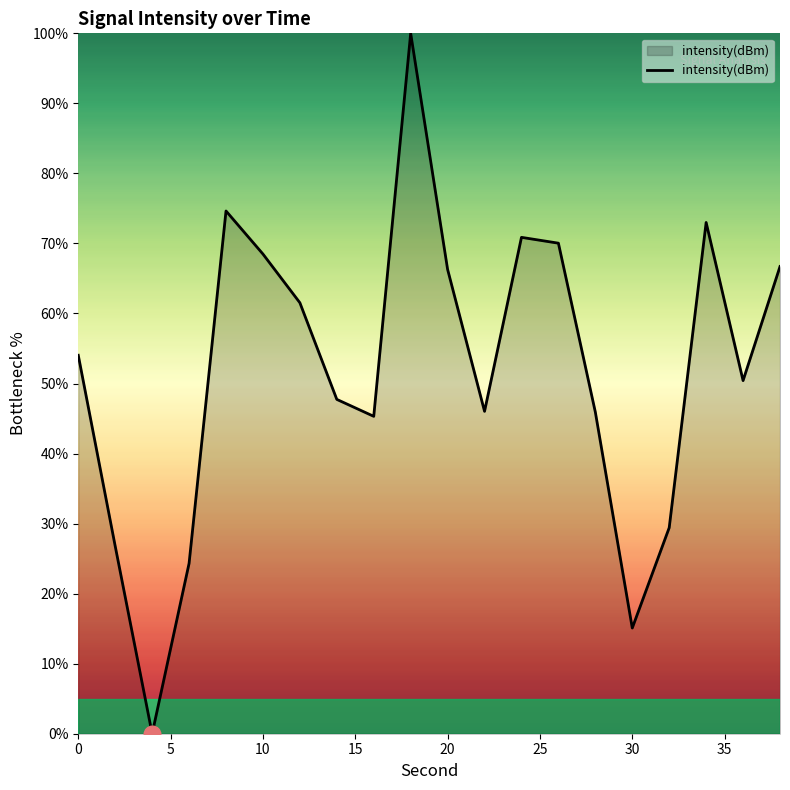

What is the greatest value displayed?

100.0